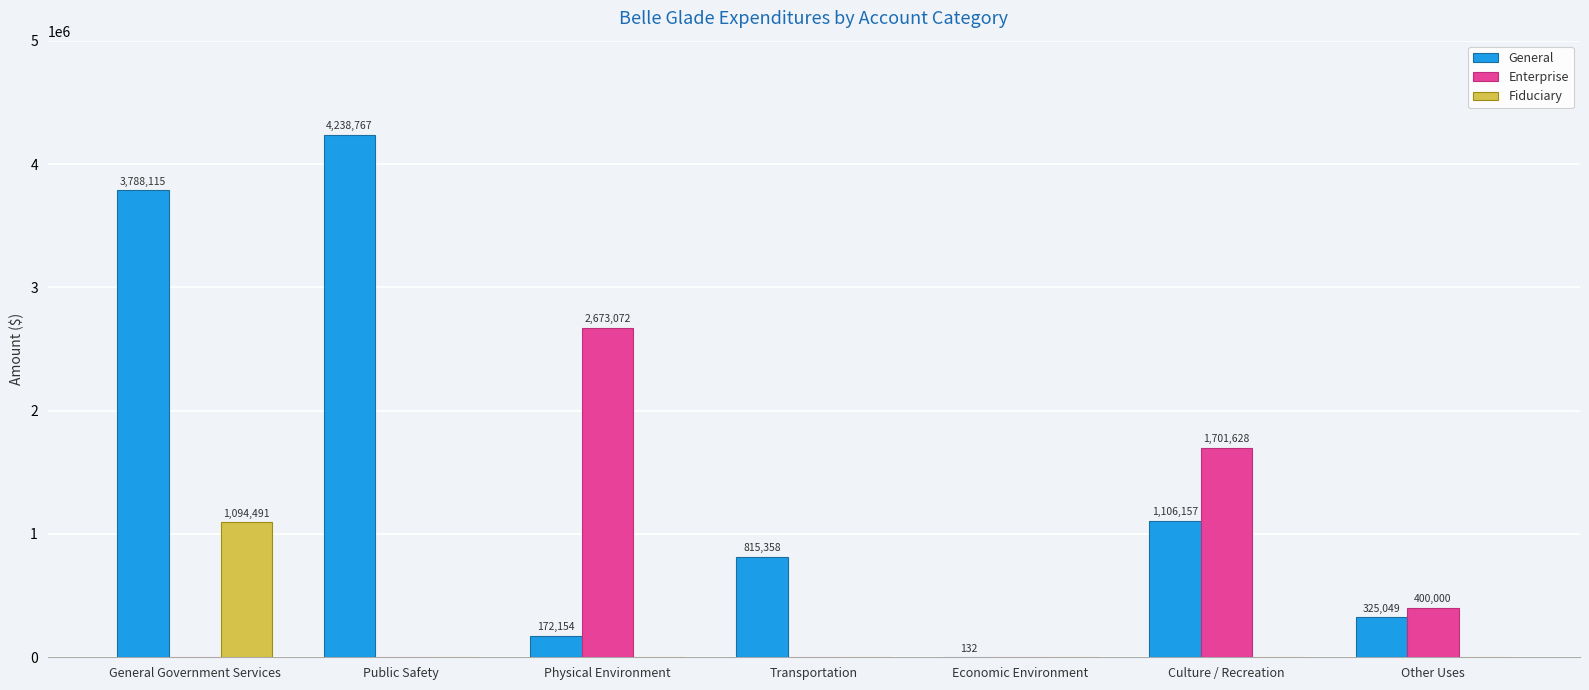

What is the sum of all General values?

10445732